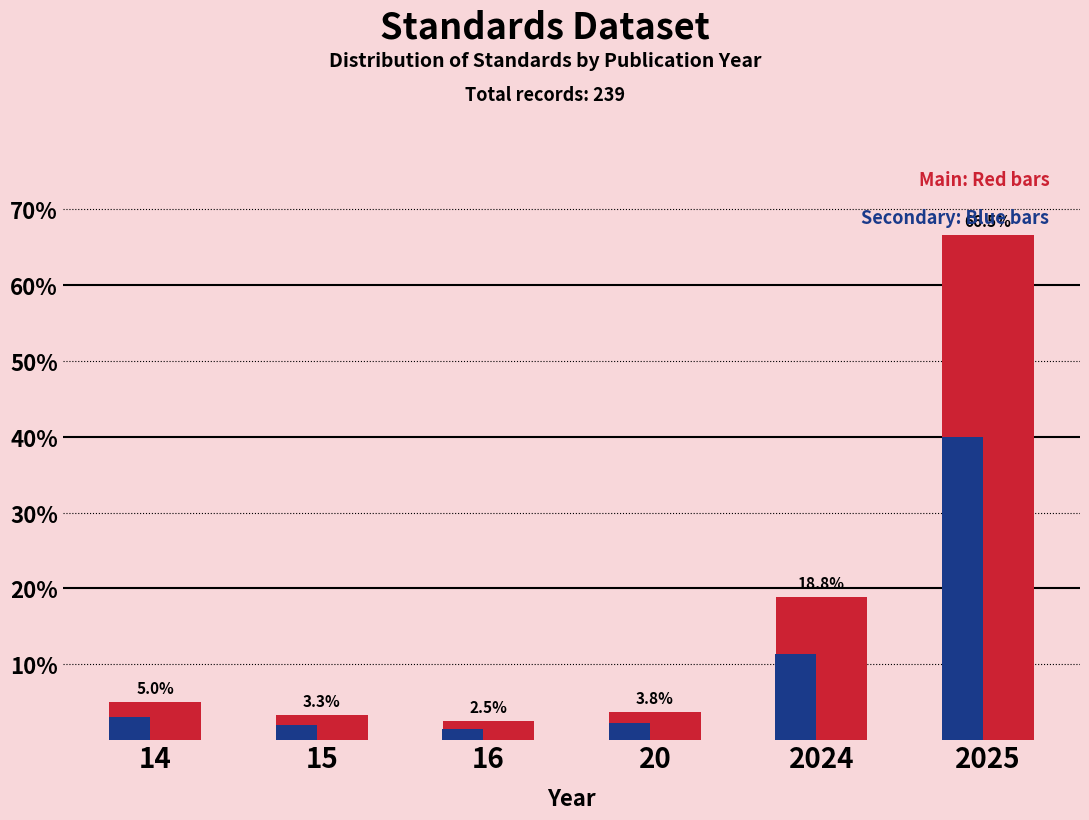

At which category does the chart reach its peak across all series?

2025